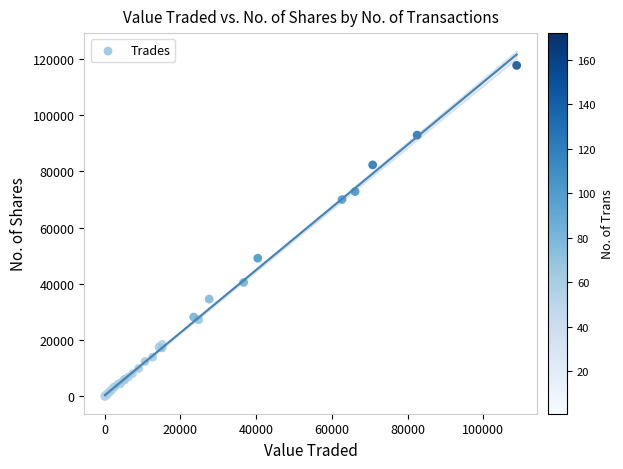

What Y value in the scatter plot is closest to 58854?

49147